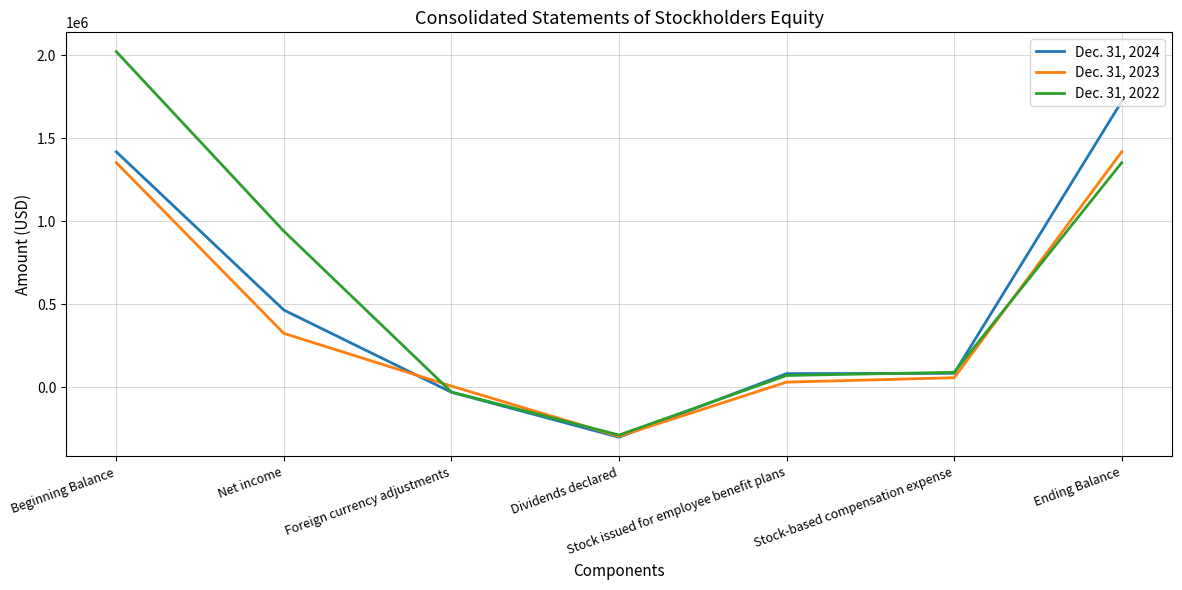

Where is Dec. 31, 2022 nearest to the value 867494?

Net income